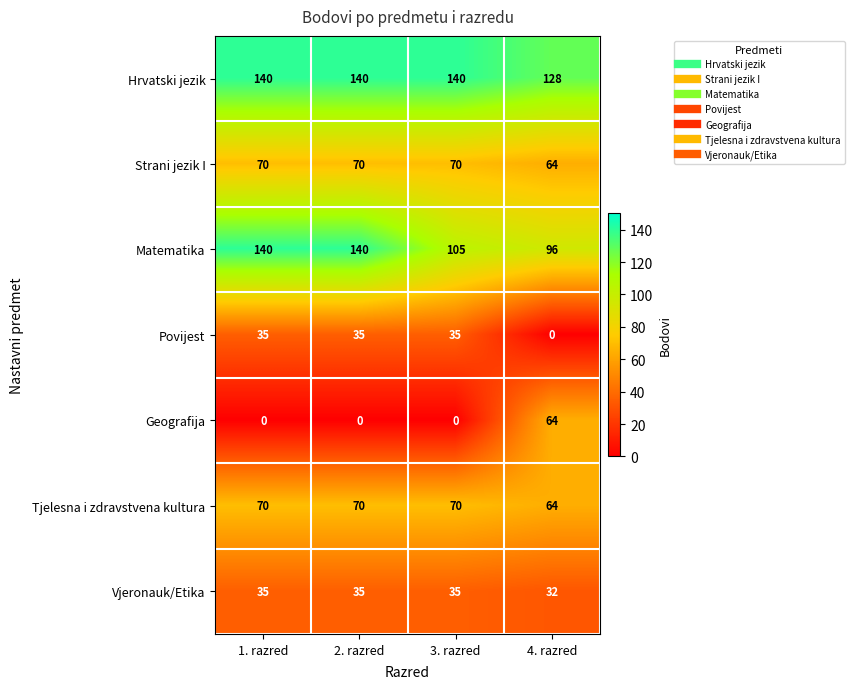

At which label does Strani jezik I reach its minimum?

4. razred